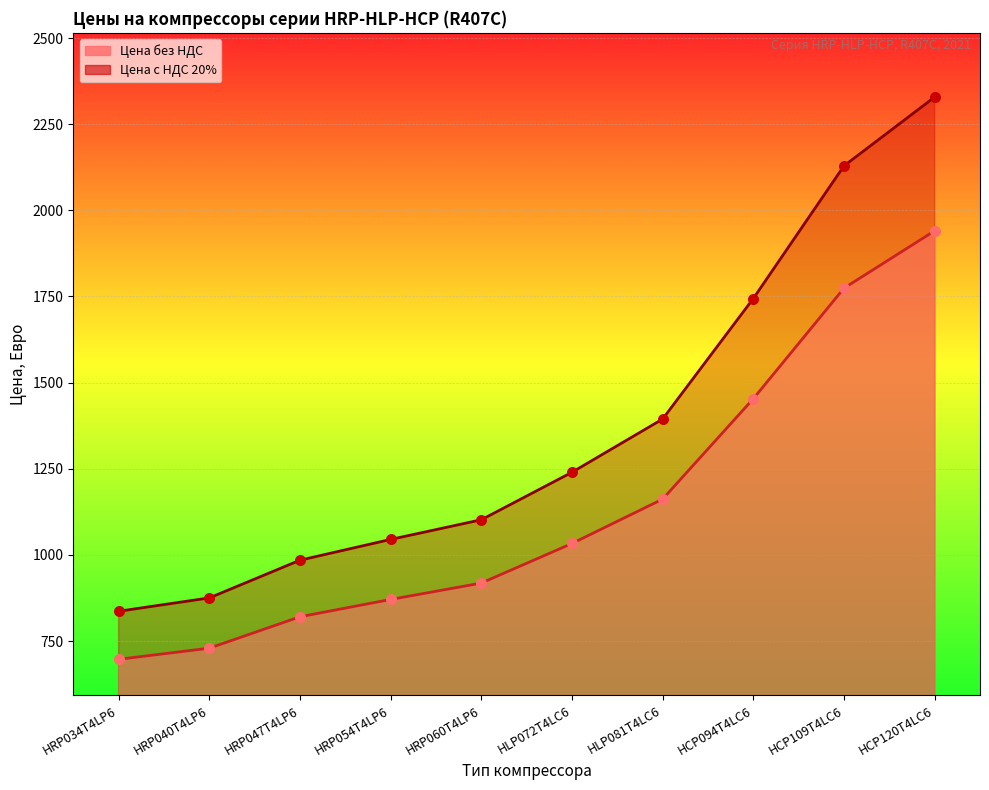

What is the total value across all series at HLP081T4LC6?

2556.2